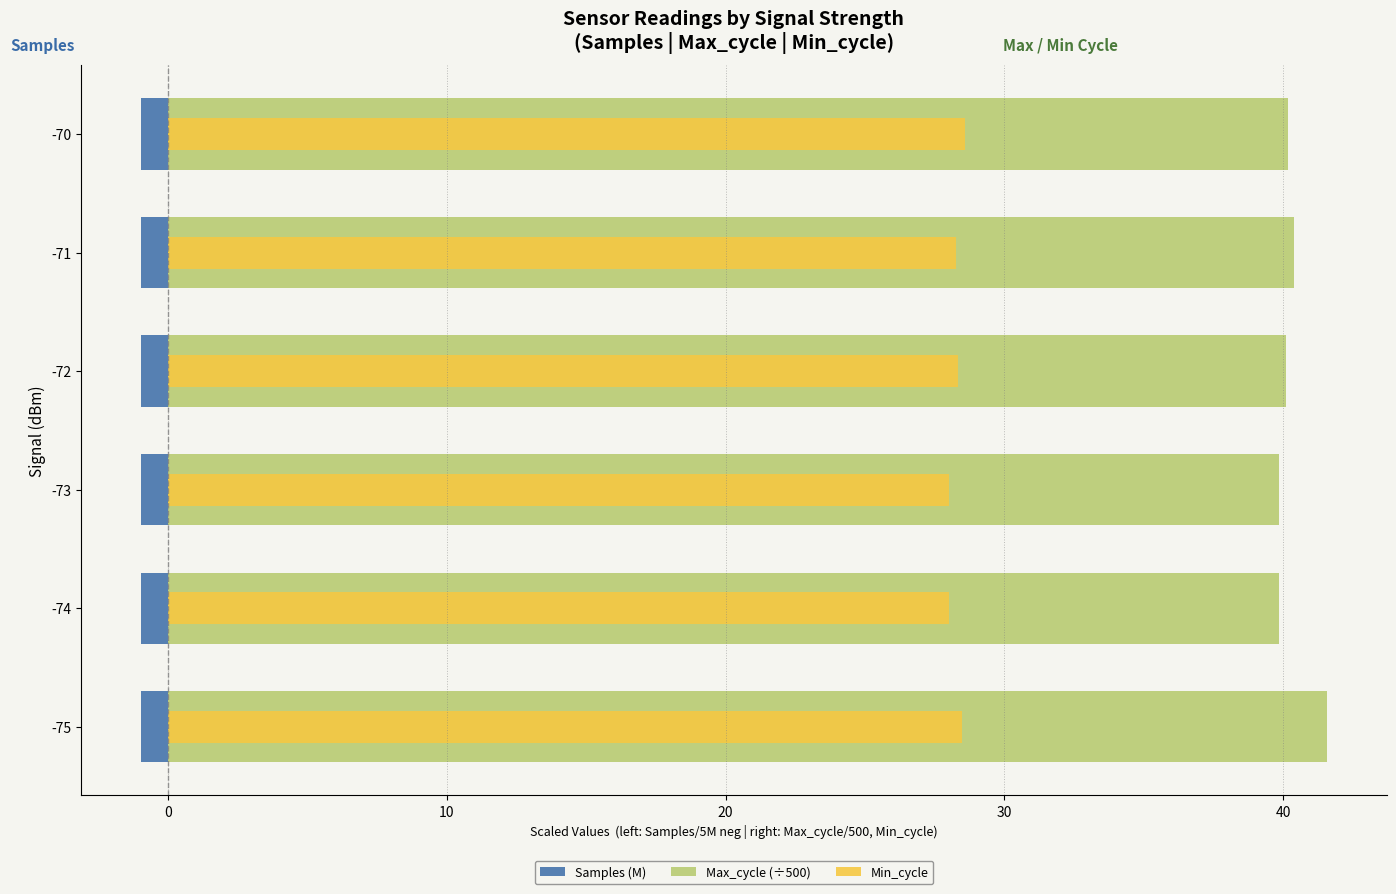

Reading left to right, extract all data points from this chart.

Samples (M): -1.0	-1.0	-1.0	-1.0	-1.0	-1.0
Max_cycle (÷500): 41.6	39.9	39.9	40.1	40.4	40.2
Min_cycle: 28.5	28.0	28.0	28.3	28.2	28.6